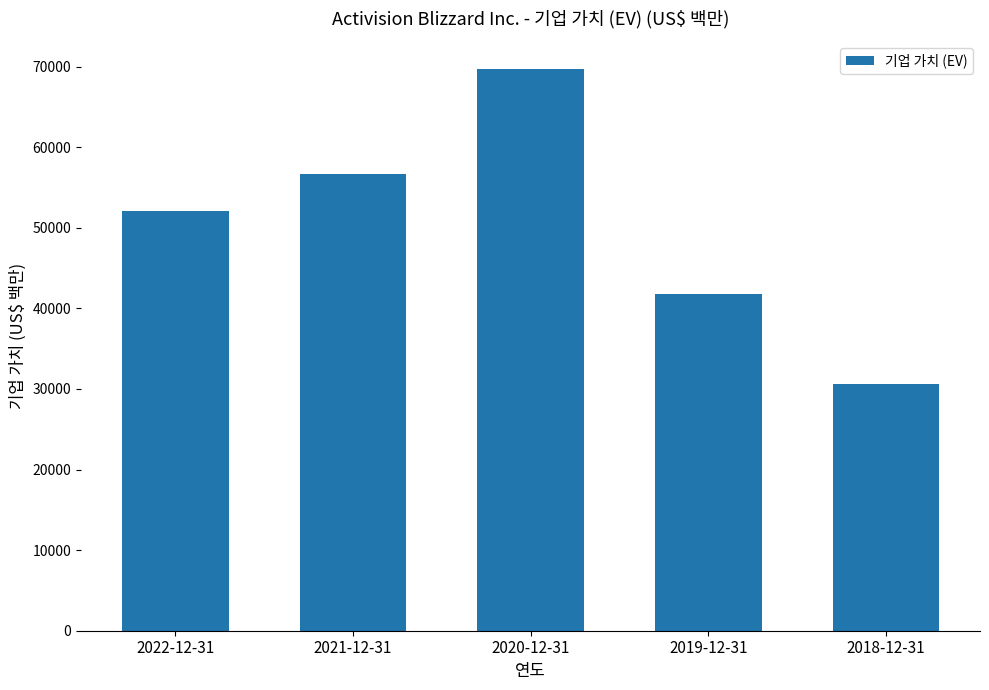

Reading left to right, extract all data points from this chart.

2022-12-31=52063	2021-12-31=56646	2020-12-31=69660	2019-12-31=41750	2018-12-31=30634